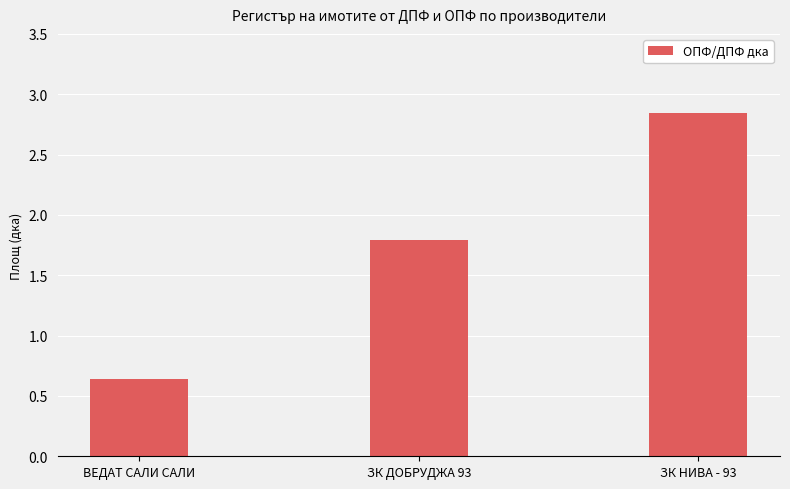

How many values are below 1?

1